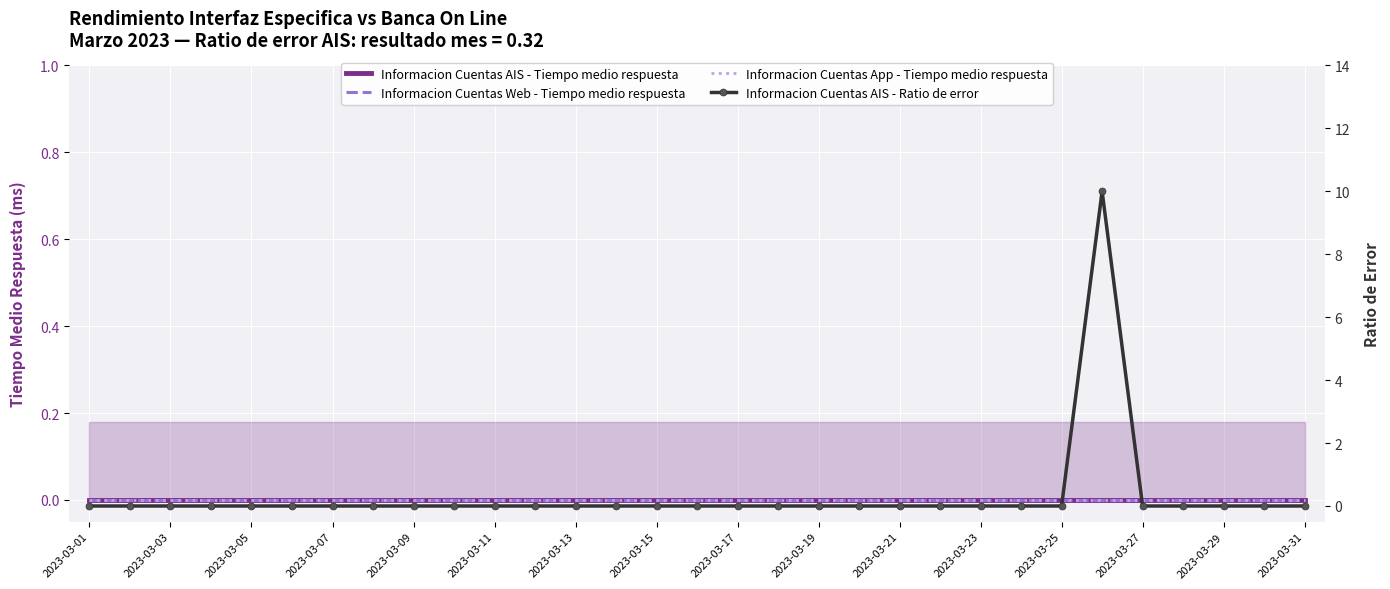

Which series has the largest range (max minus min)?

Informacion Cuentas AIS - Ratio de error